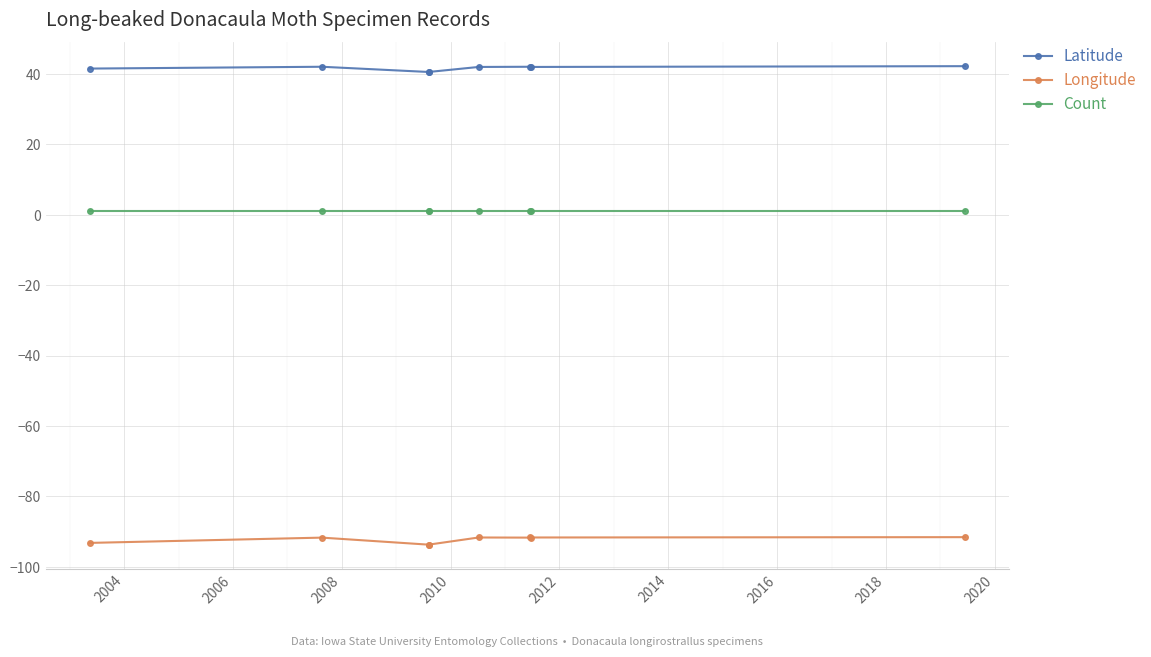

What is the value of the Count point at the 6th from the left?

1.0